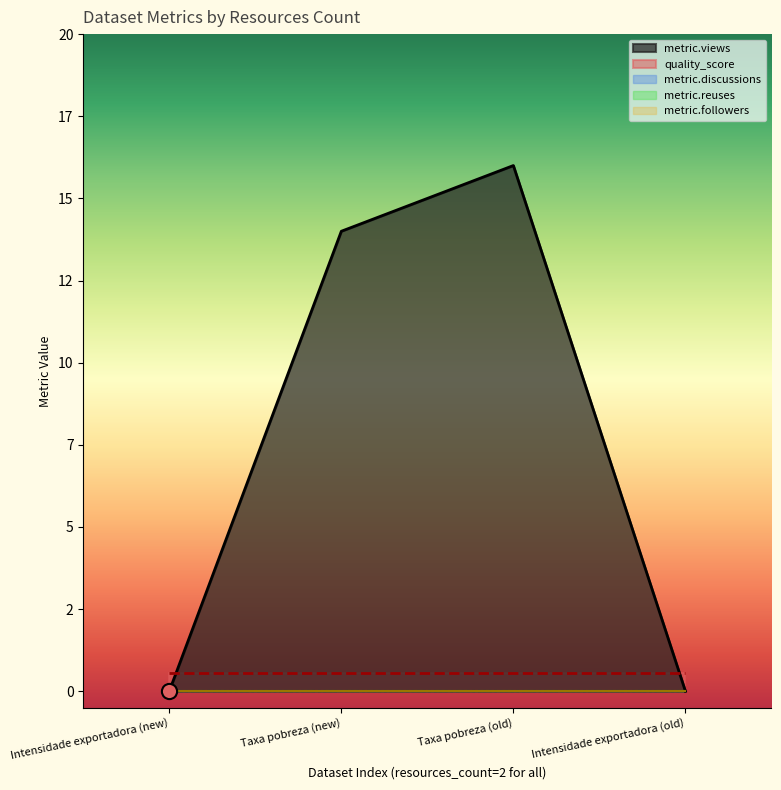

Is the value of metric.views at 2 greater than the value of metric.reuses at 2?

No